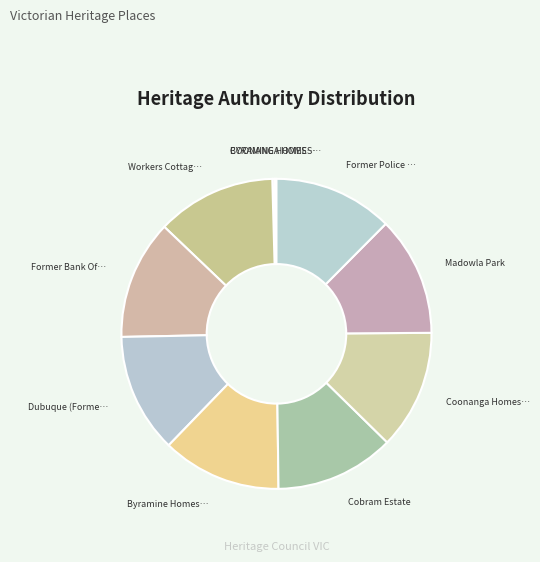

To the nearest percent, what is the average slice percentage?

10%